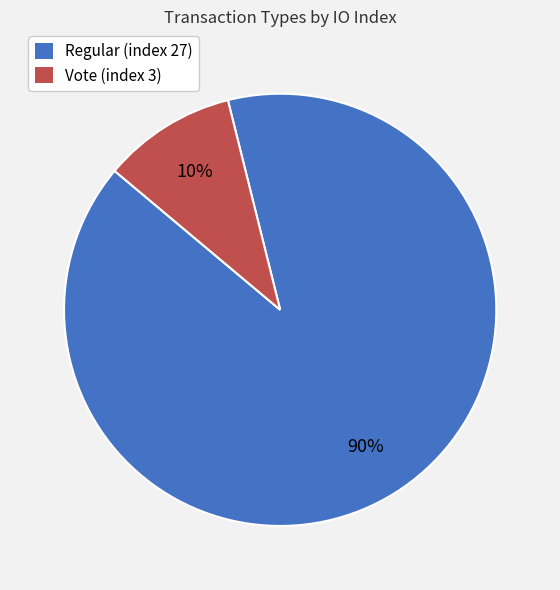

Count the number of slices in the pie.

2